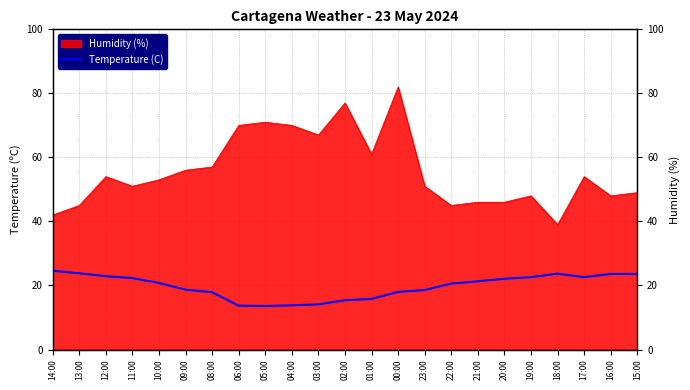

True or false: the data has more than 0 interior local peaks.

True